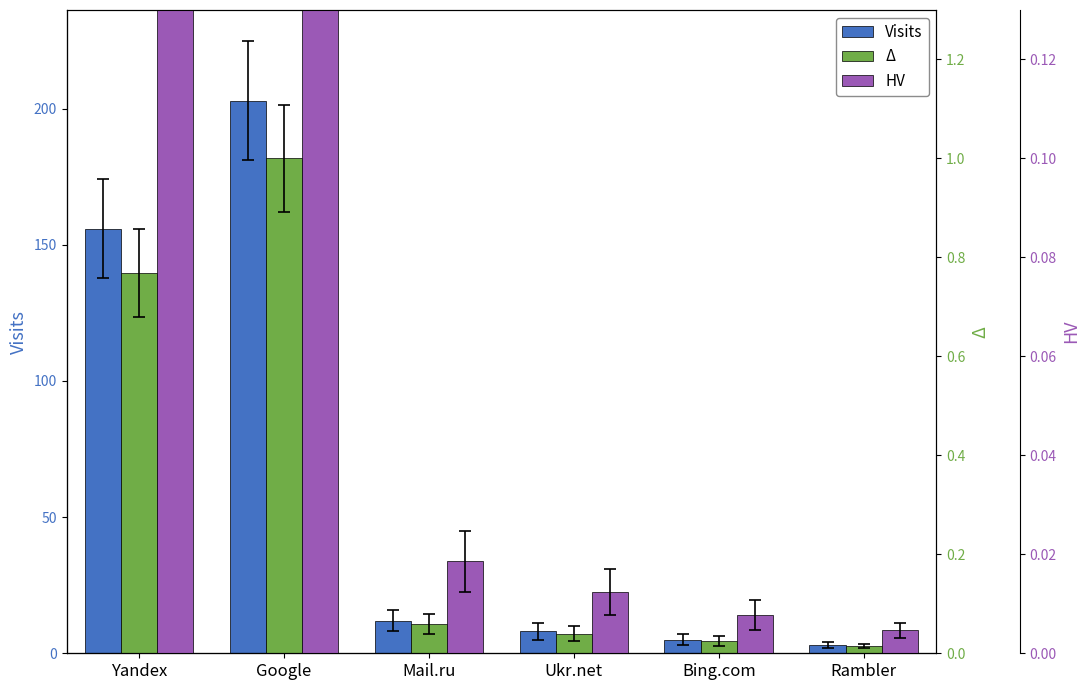

How many categories are shown in the chart?

6